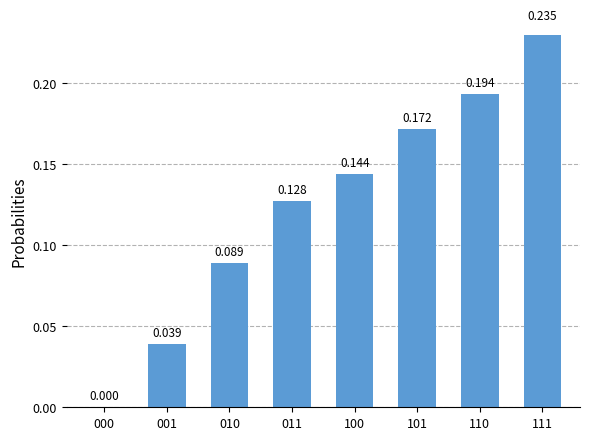

True or false: the data shows 0.0 at 011.

False